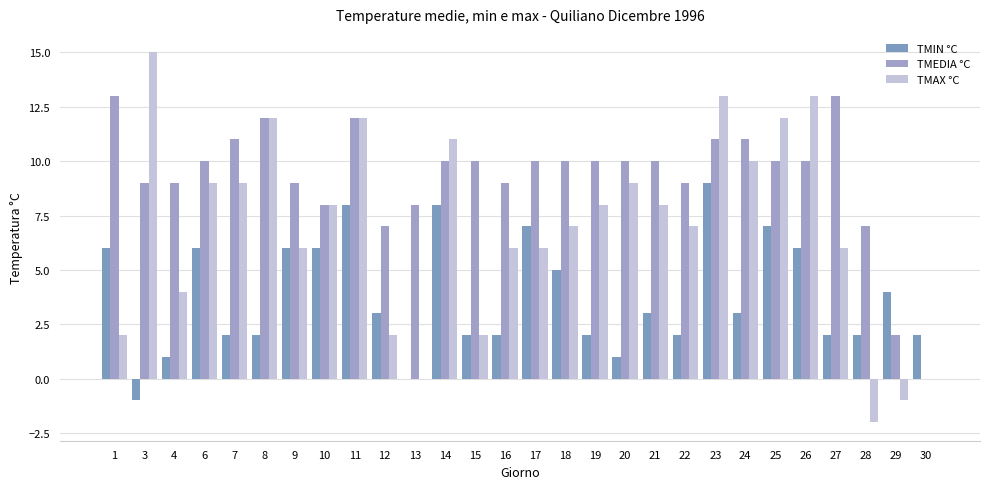

Count the number of categories in the chart.

28